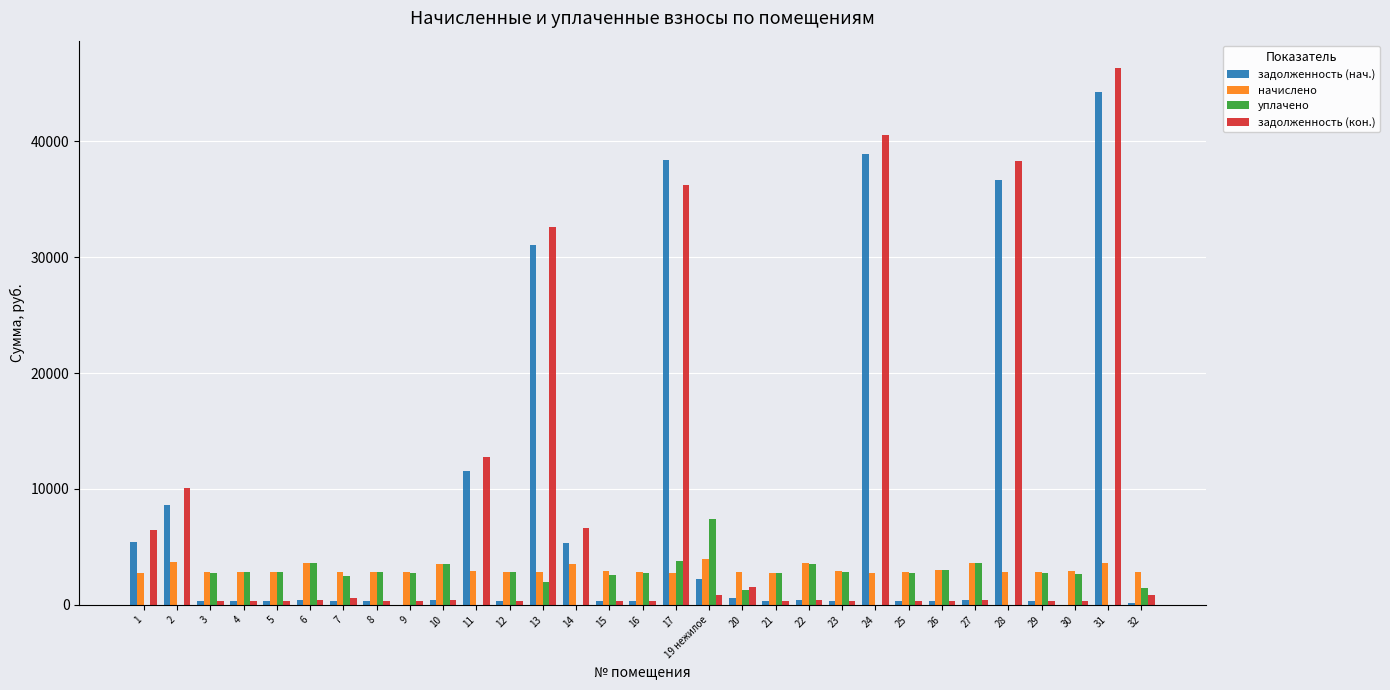

At which category is the sum across all series the highest?

31